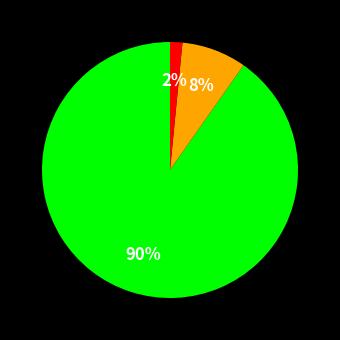

Is there a majority slice in this chart?

Yes